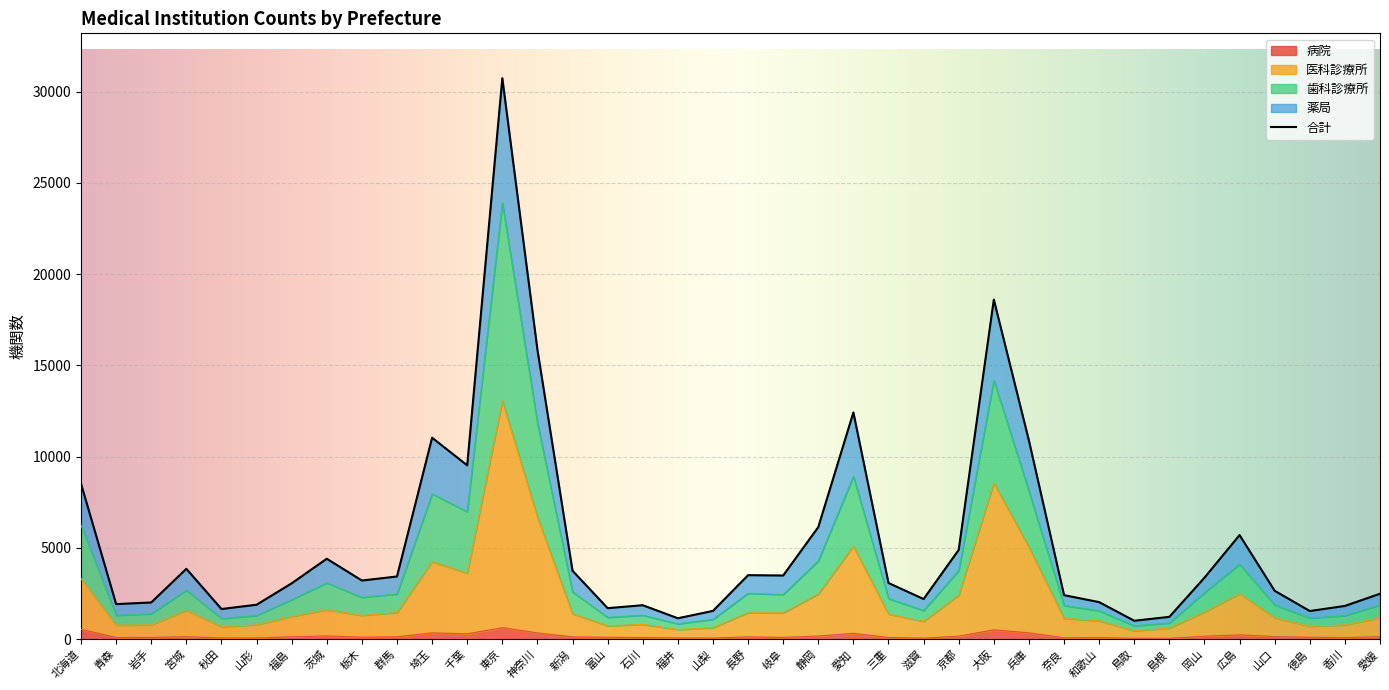

In 病院, how many points are higher than both neighbors (excluding endpoints)?

9